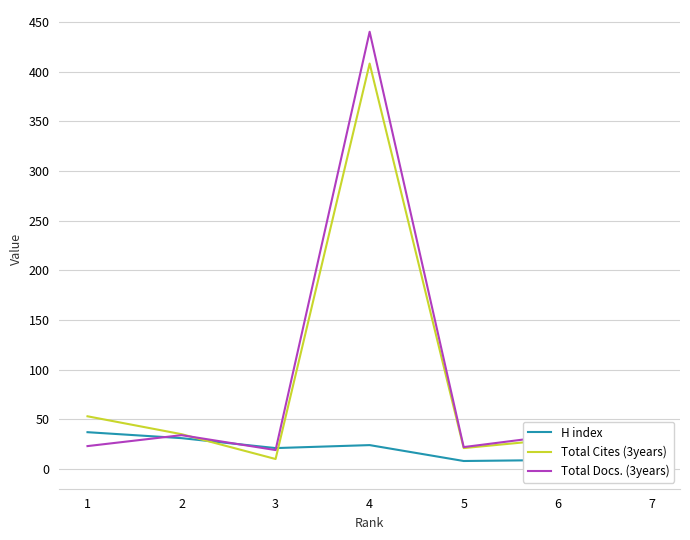

Where do Total Docs. (3years) and H index first cross each other?

1 and 2